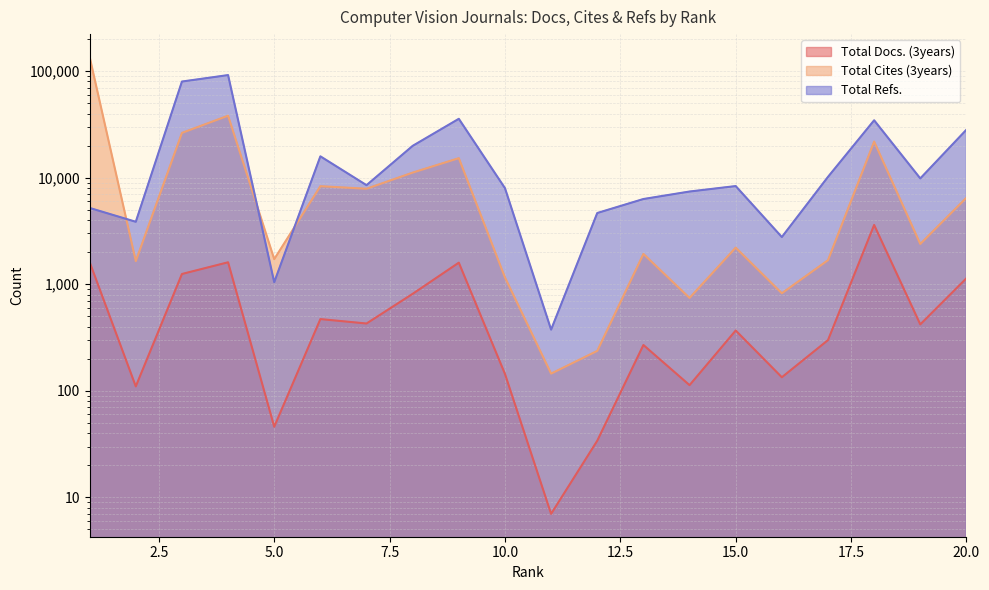

Is it true that Total Refs. equals 28609 at 8?

False